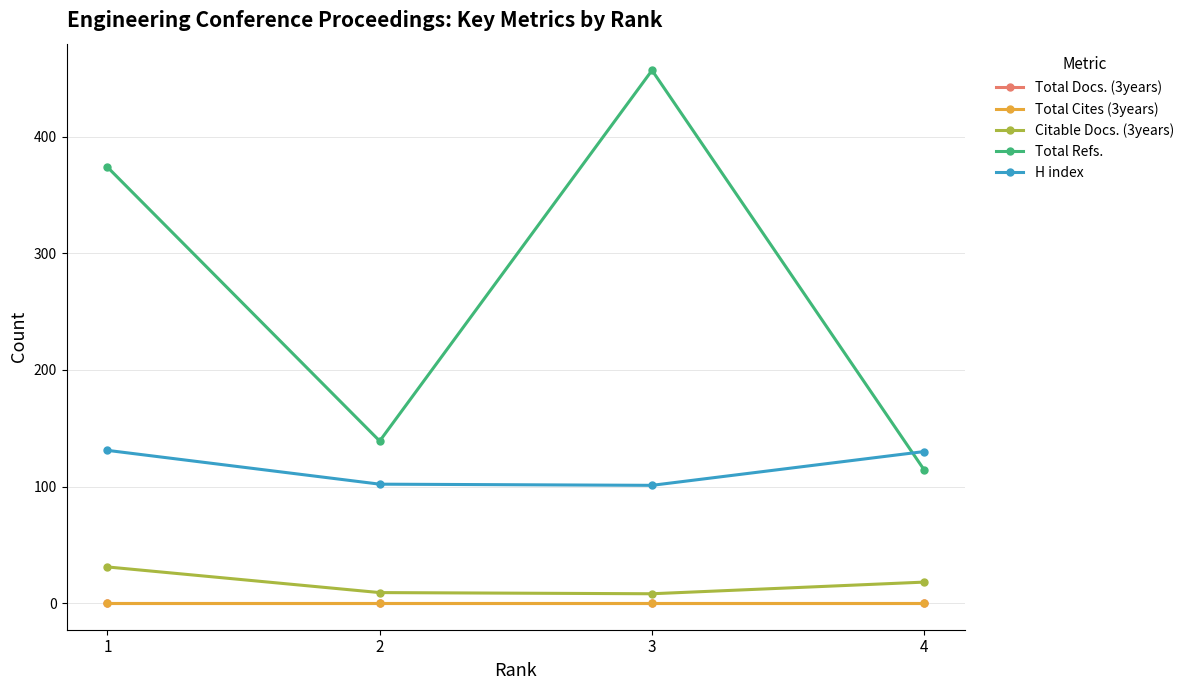

Reading left to right, transcribe all the data shown in this chart.

Total Docs. (3years): 0	0	0	0
Total Cites (3years): 0	0	0	0
Citable Docs. (3years): 31	9	8	18
Total Refs.: 374	139	457	114
H index: 131	102	101	130